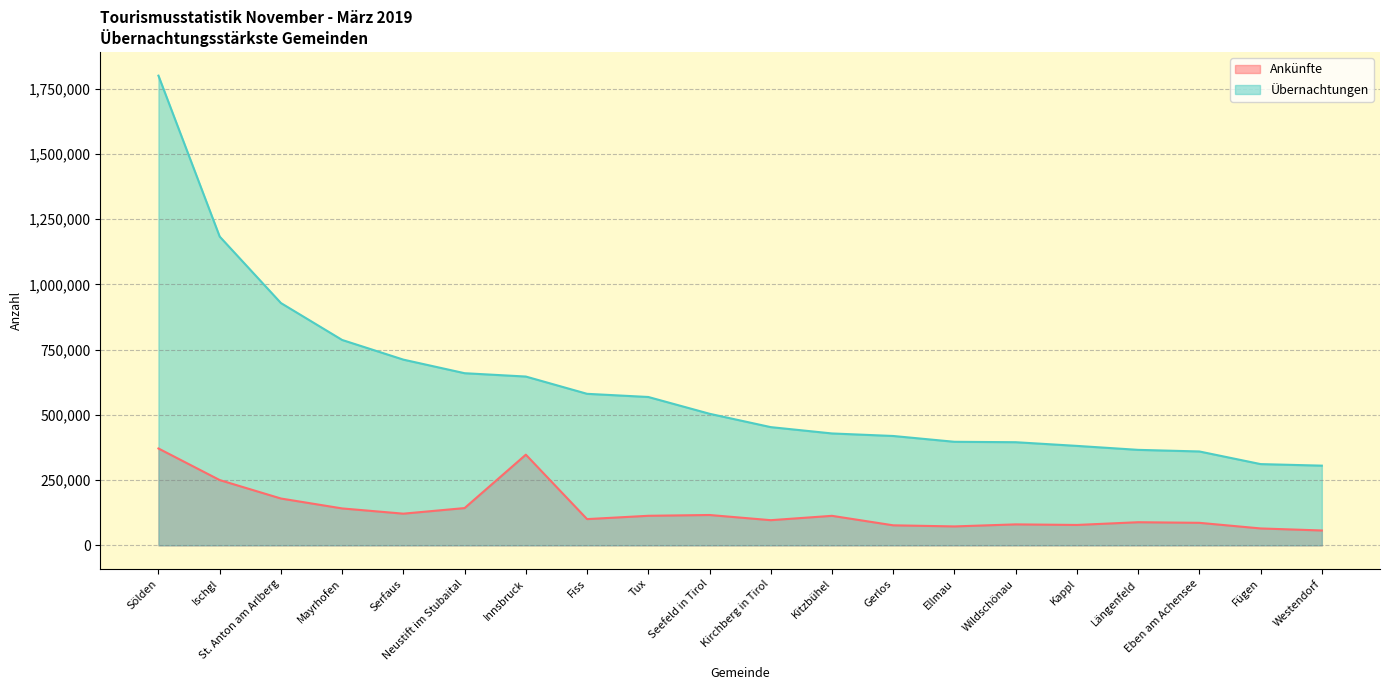

True or false: Übernachtungen and Ankünfte cross at least once.

False